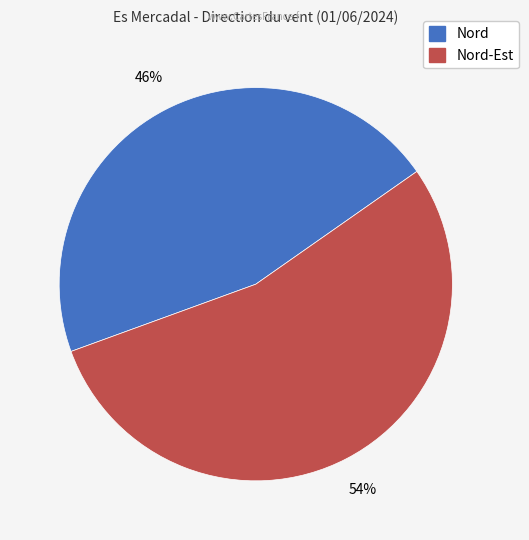

Is there any slice that represents more than half of the pie?

Yes